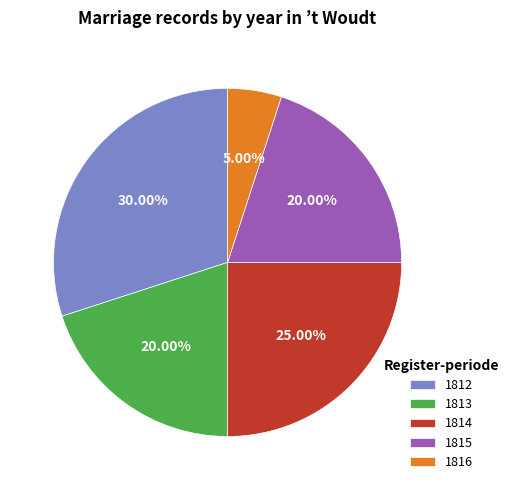

What percentage is the 1815 slice, to the nearest percent?

20%